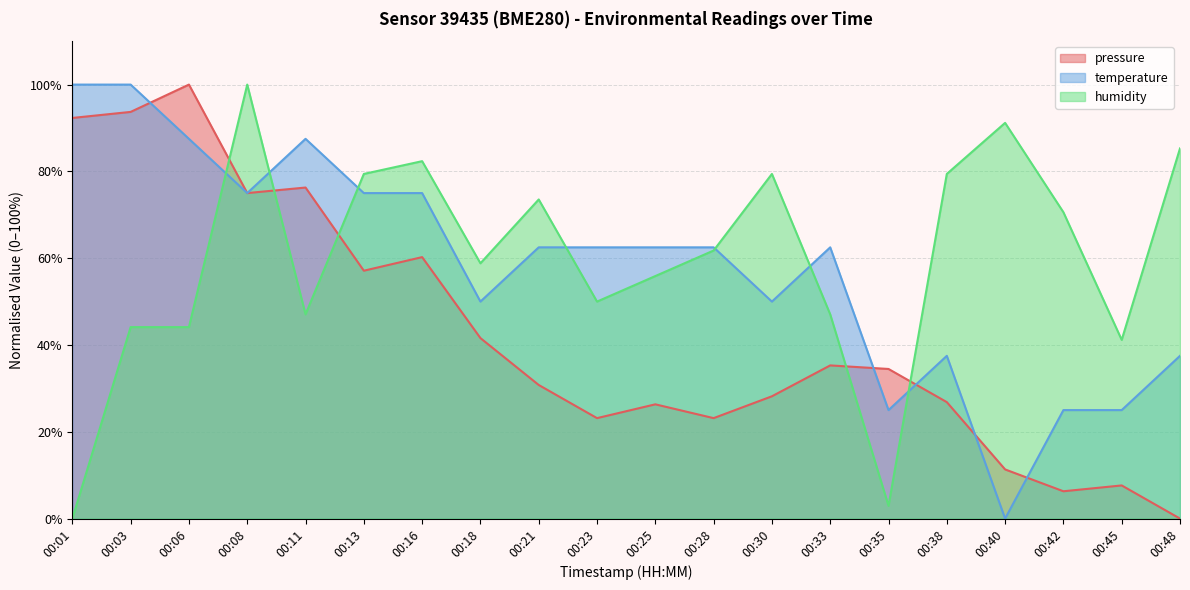

Which category has the lowest value in the temperature series?

00:40